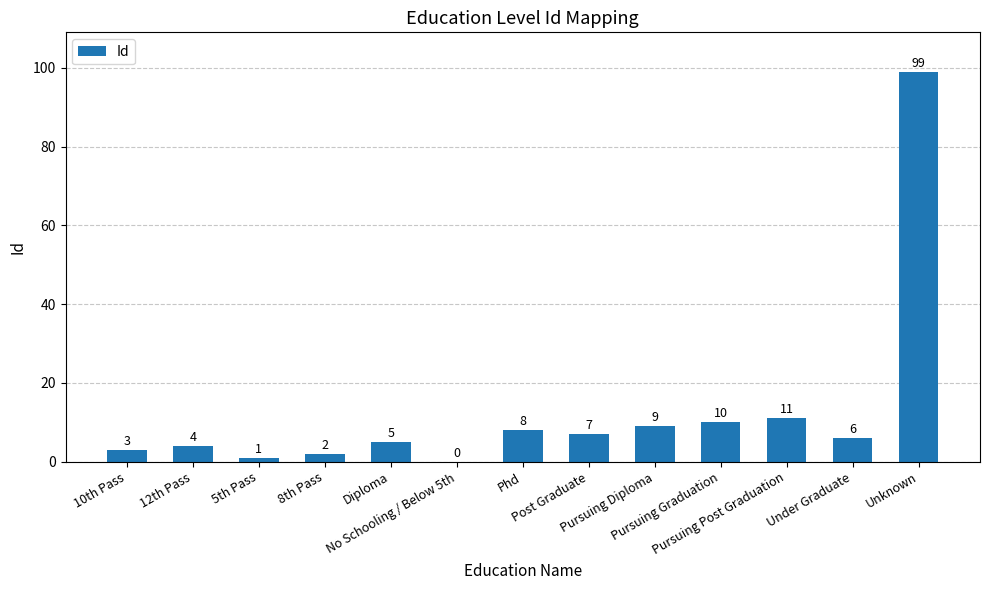

What is the maximum value shown in the chart?

99